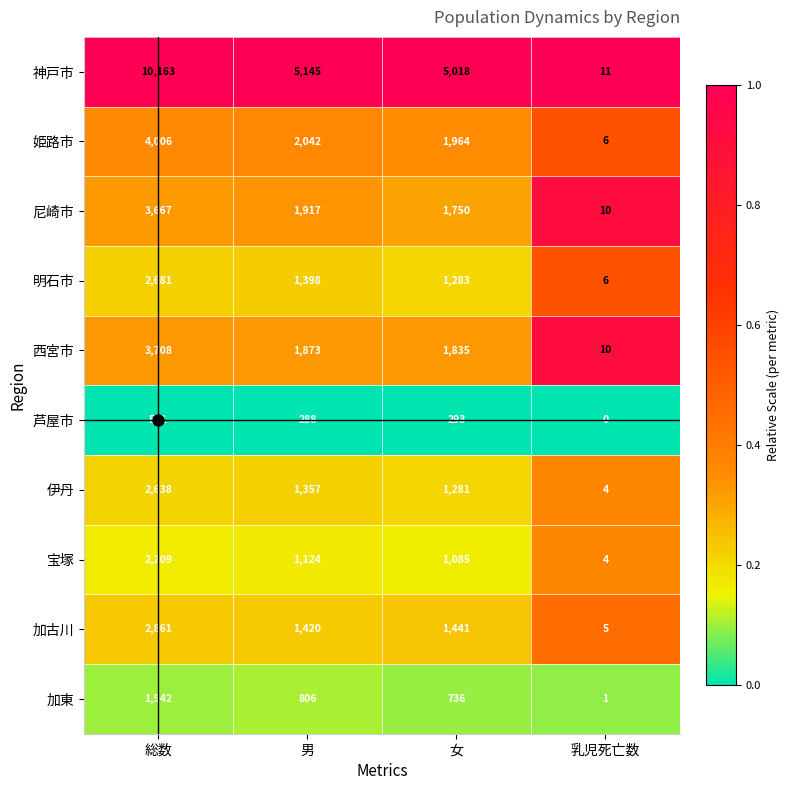

What is the difference between the maximum and minimum values in the 神戸市 series?

10152